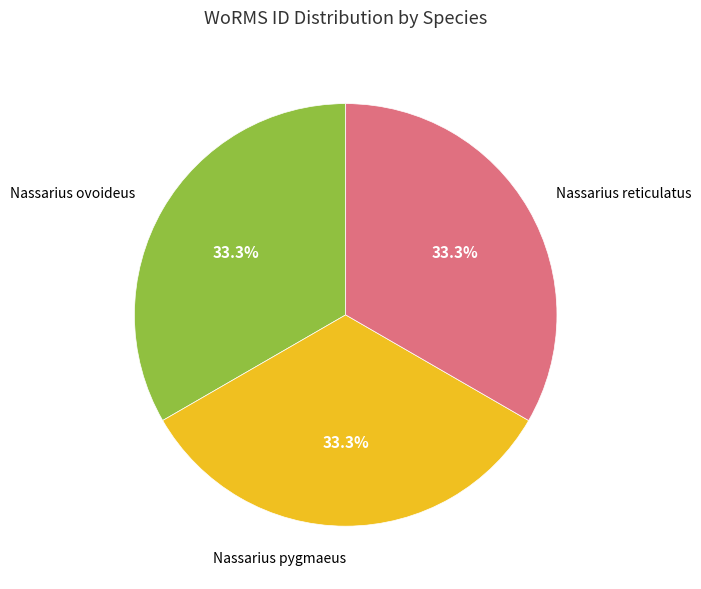

Does any single category account for the majority?

No